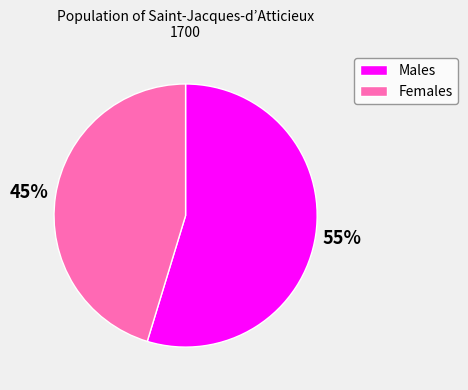

Combined, do Females and Males account for over 50%?

Yes